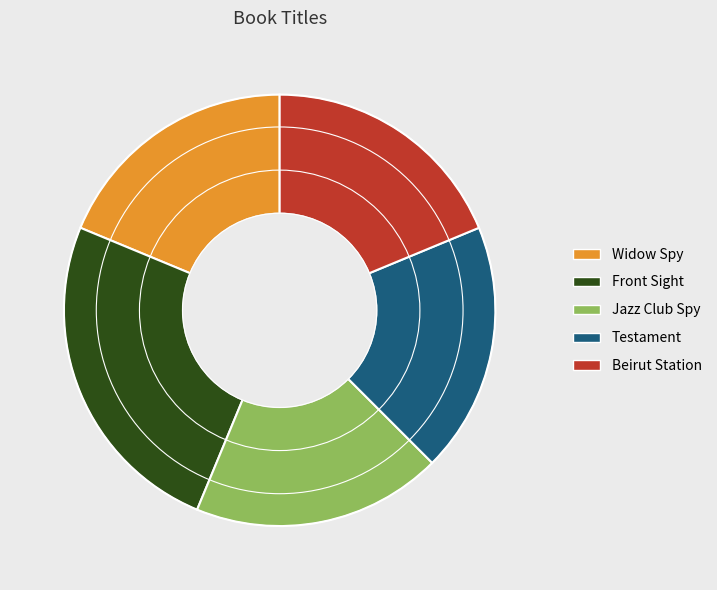

Approximately how many times larger is the value at Jazz Club Spy compared to Testament?

1.0